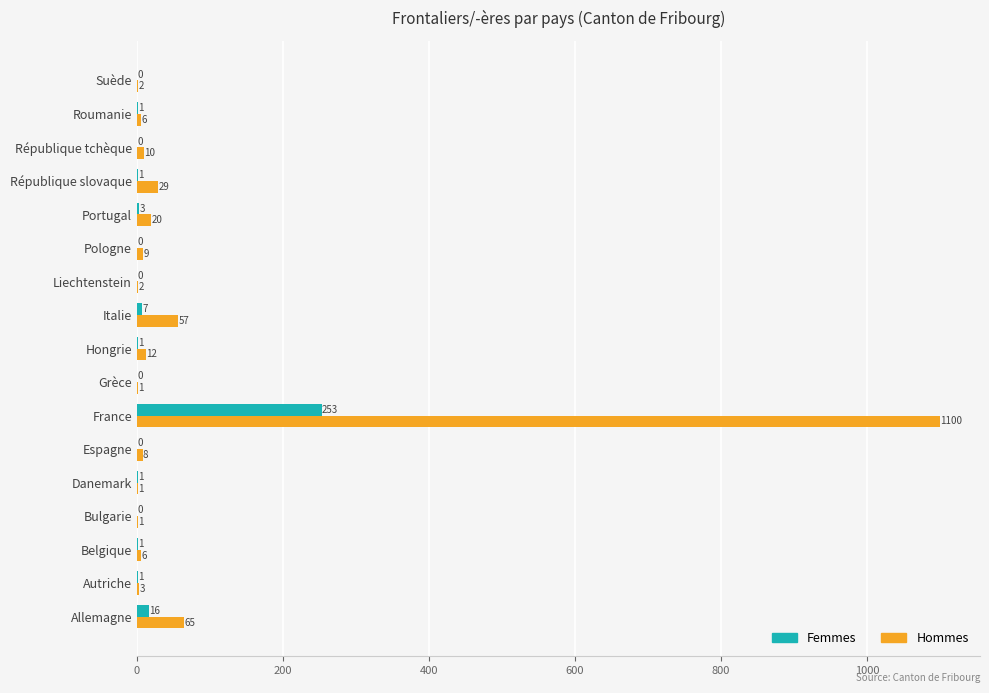

Which series has the largest range (max minus min)?

Hommes